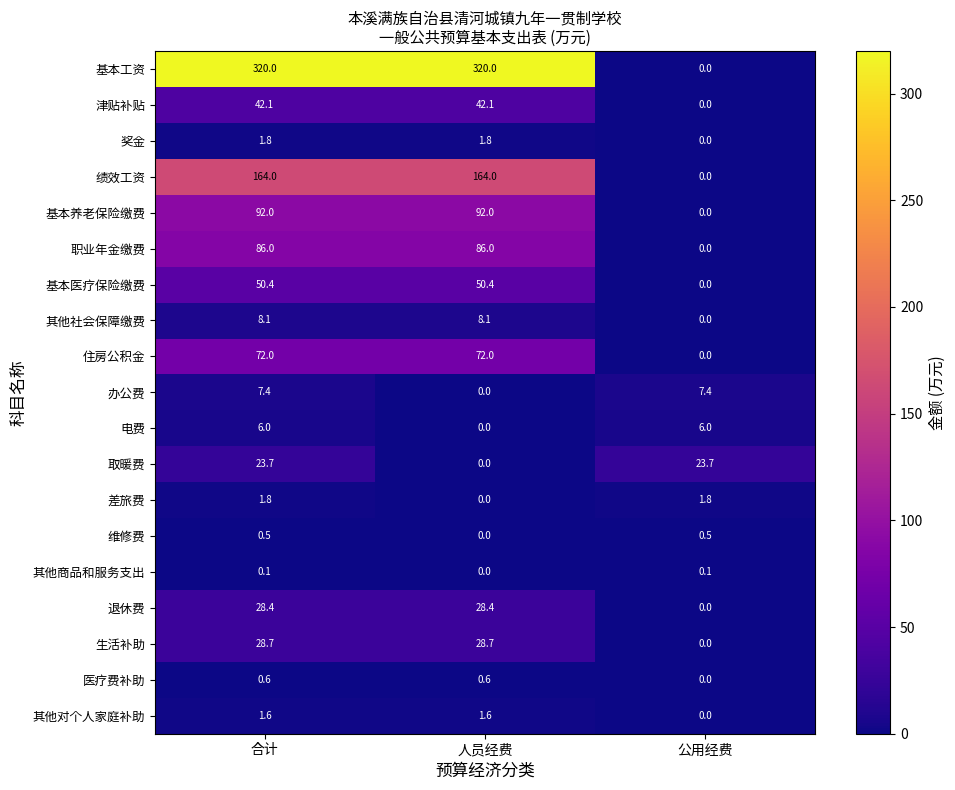

What is the approximate value of 基本工资 at 合计?

320.0